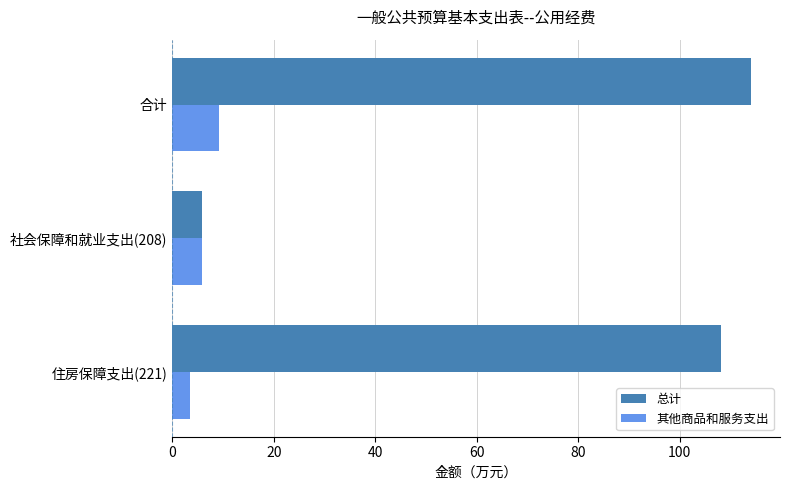

What is the average value of the 总计 series?

76.0